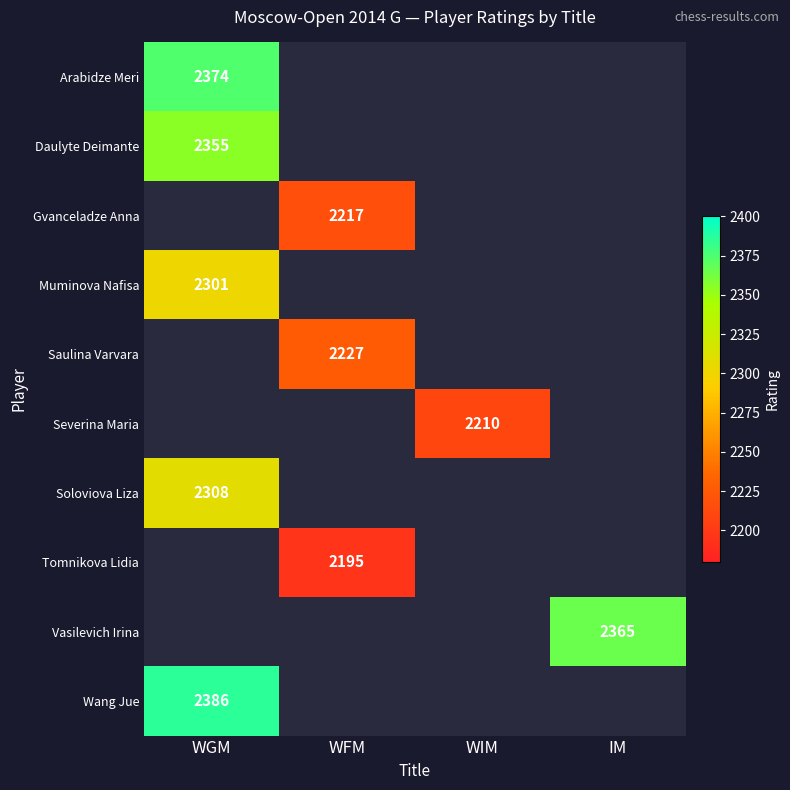

Which label corresponds to the largest value in the chart?

WGM